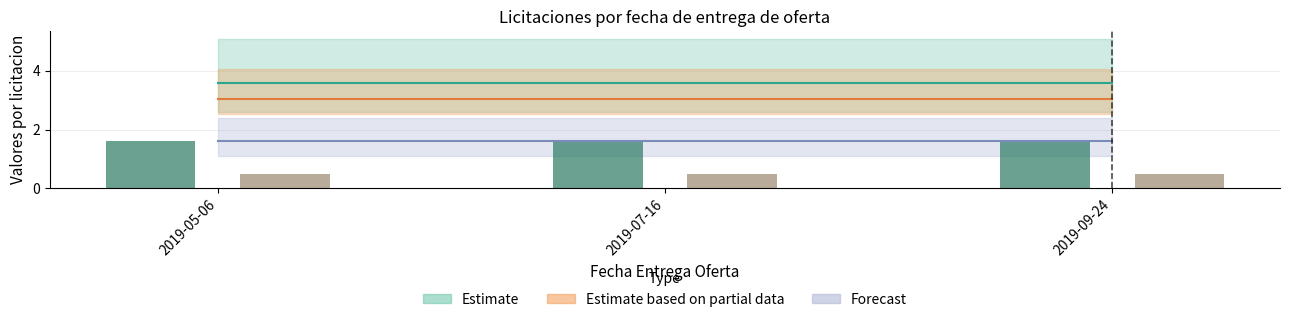

What is the difference between the highest and lowest values at 2019-07-16?

1.1